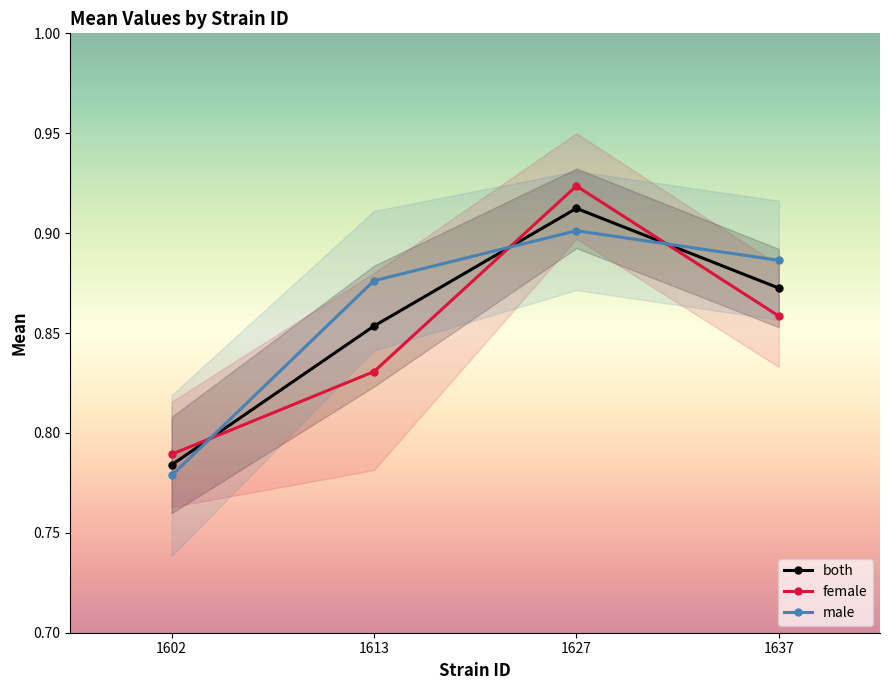

How many lines are shown in the chart?

3